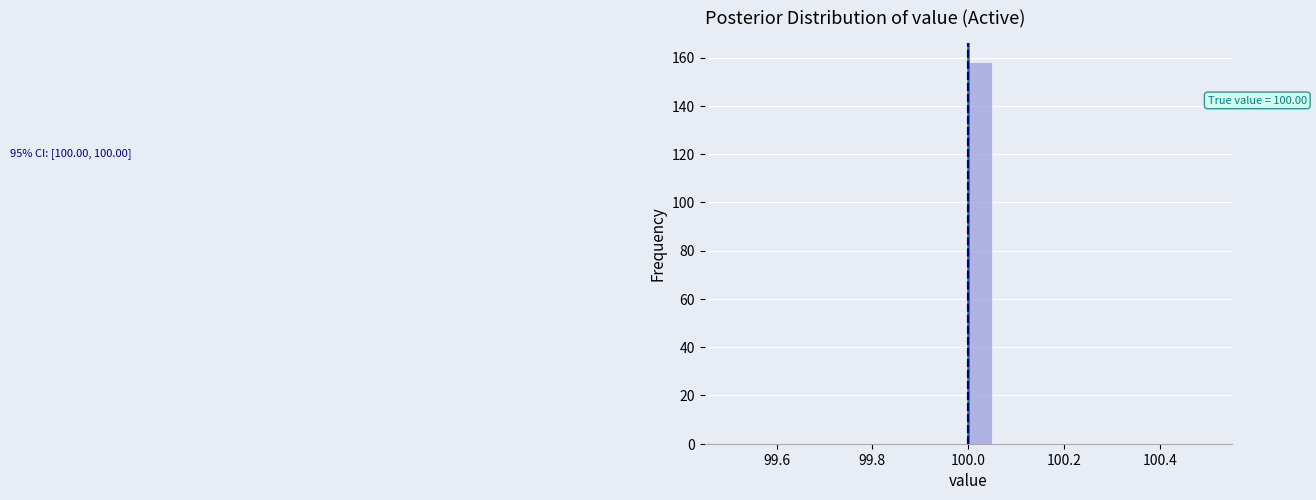

Read against the x-axis, roughly where is the centre of the tallest bar?

100.02